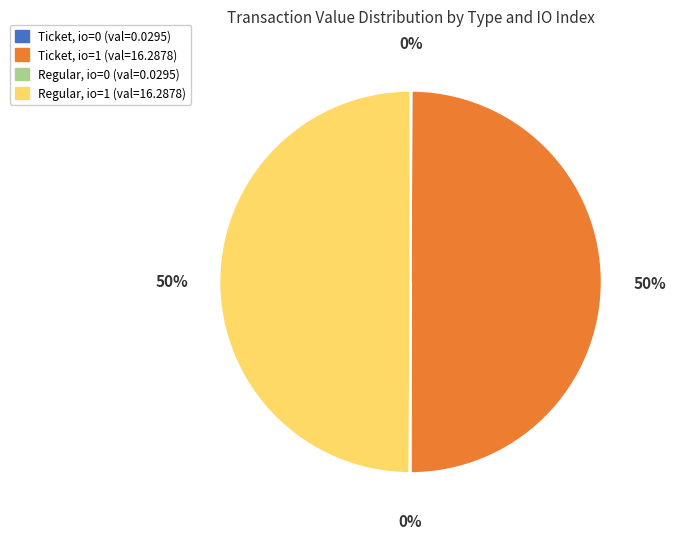

To the nearest percent, what is the difference between the largest and smallest slice percentages?

50%